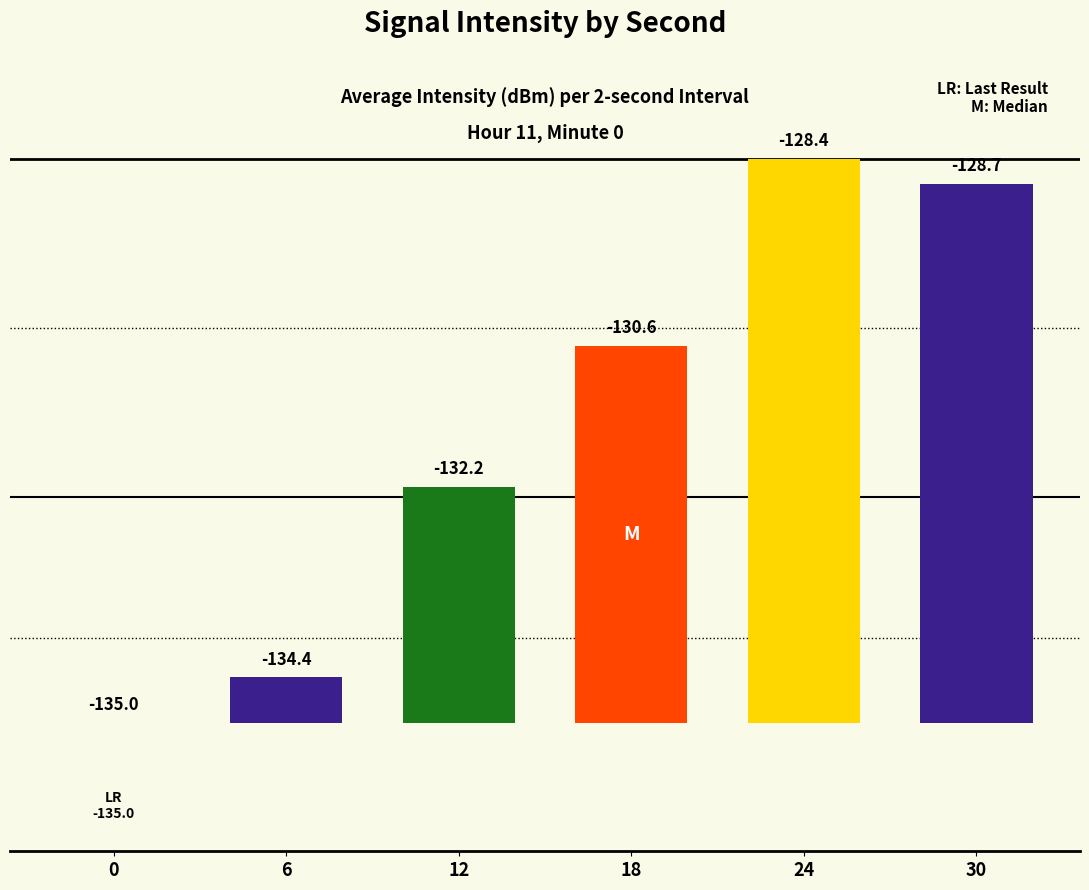

Where does the data first go above 4?

18